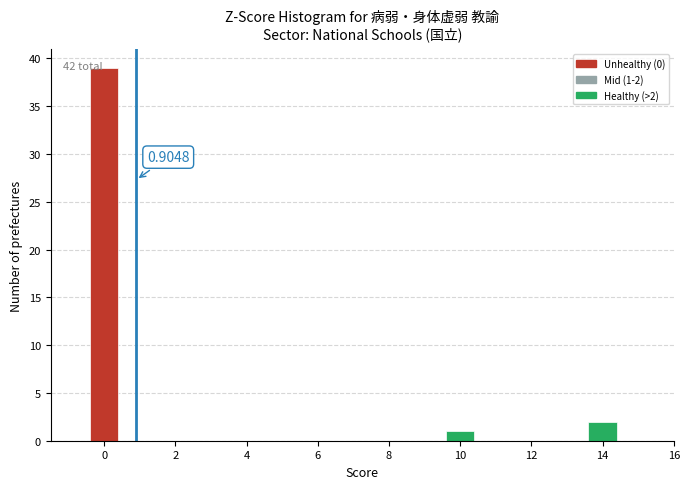

Over which range of the x-axis is the bar tallest?

-0.5 to 0.5